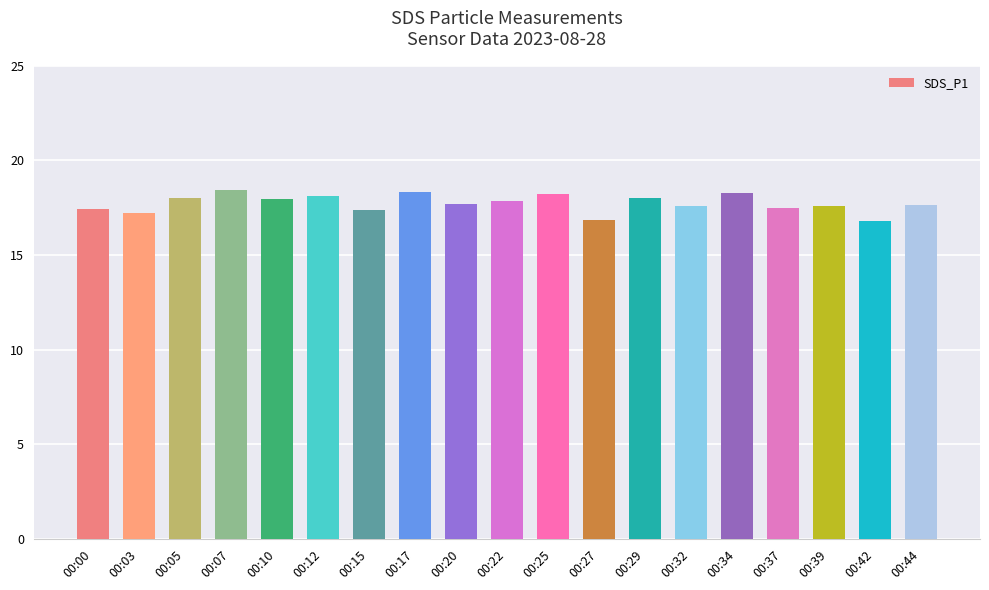

What is the value of the 2nd bar from the left?

17.2